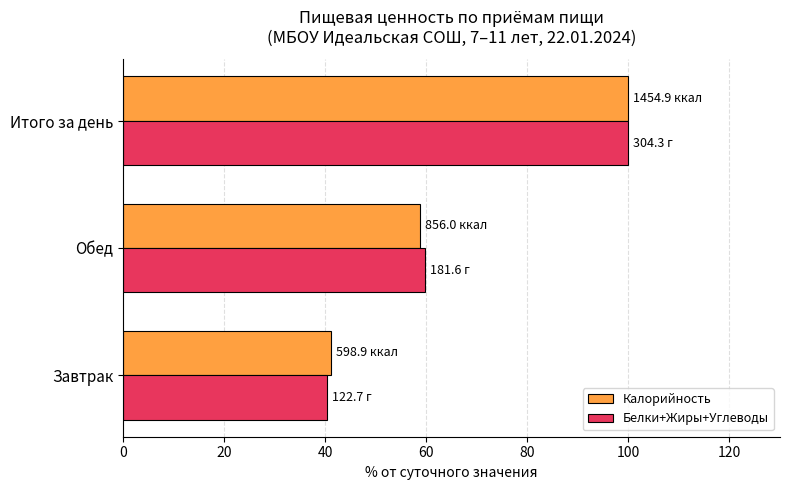

What are all the series names shown in the legend?

Калорийность, Белки+Жиры+Углеводы